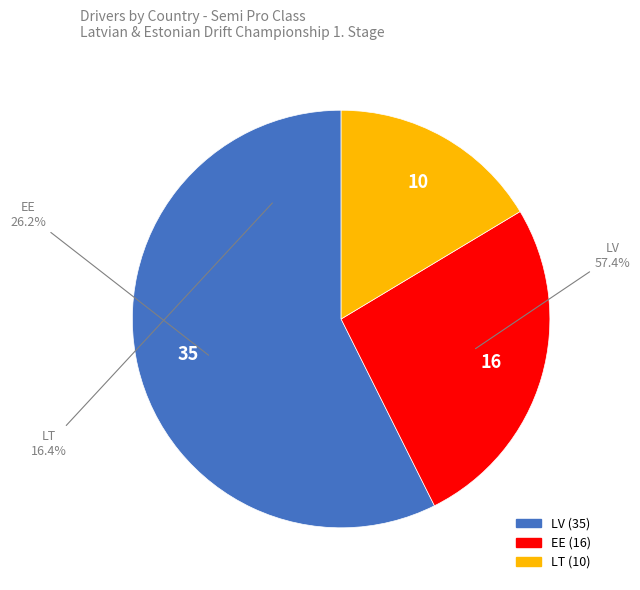

Rank the categories by value from highest to lowest.

LV, EE, LT